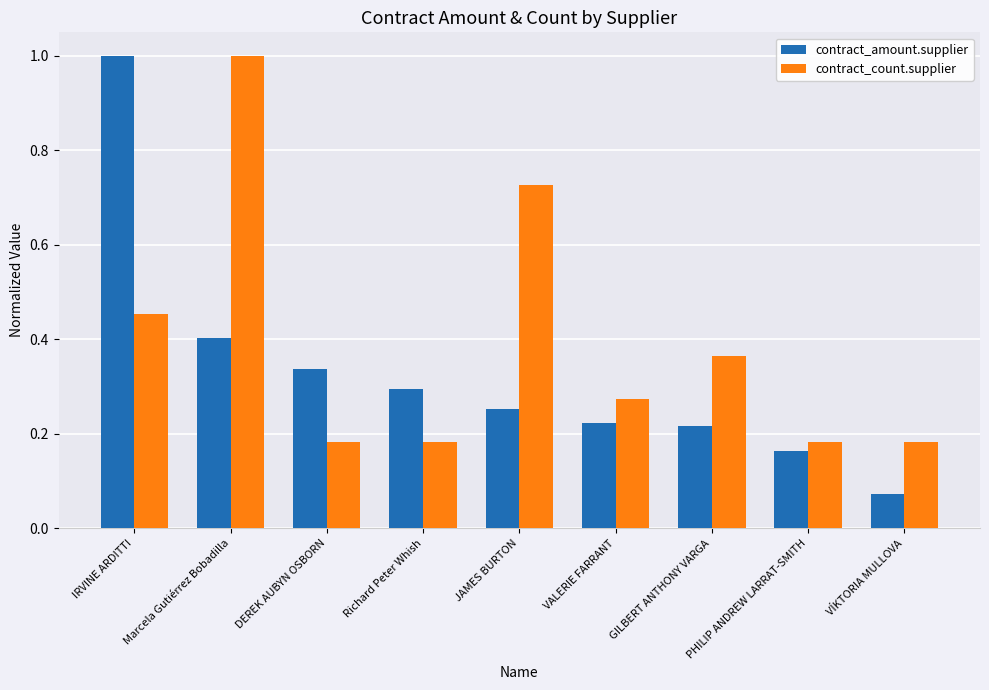

At which category is the sum across all series the highest?

IRVINE ARDITTI